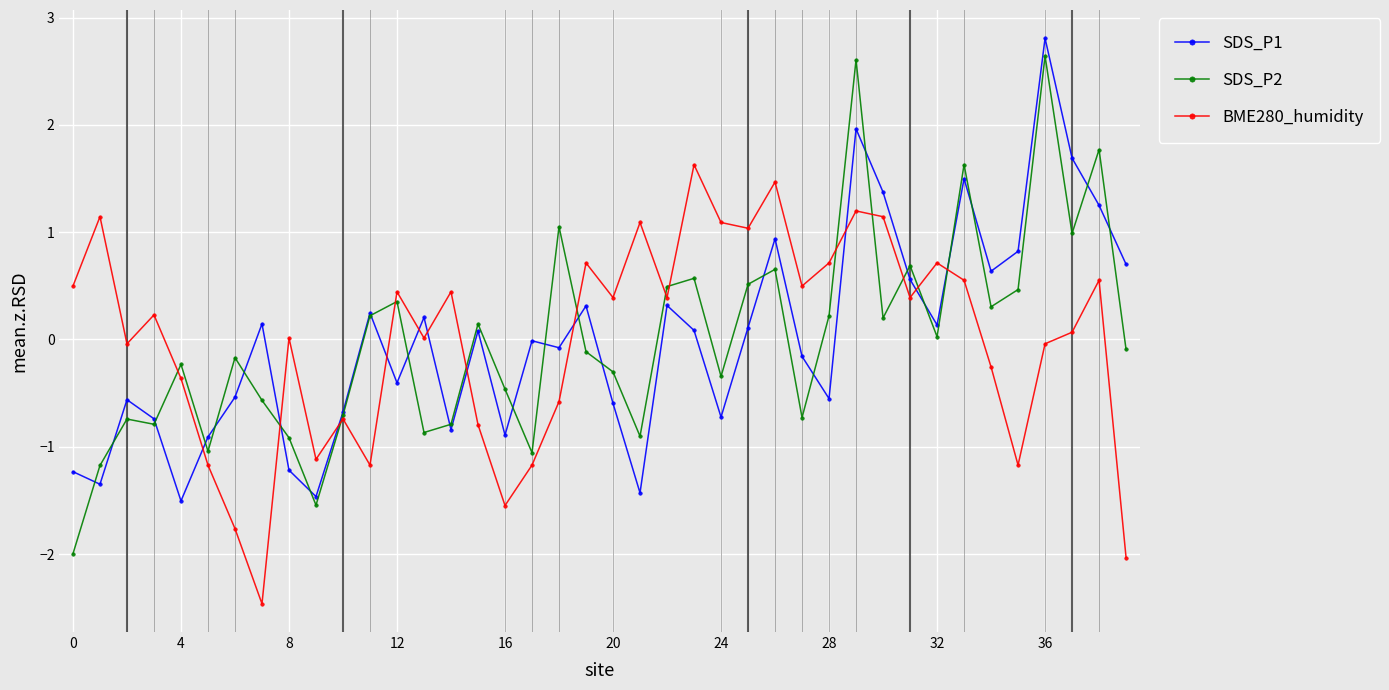

Which series has the widest spread of values?

SDS_P2